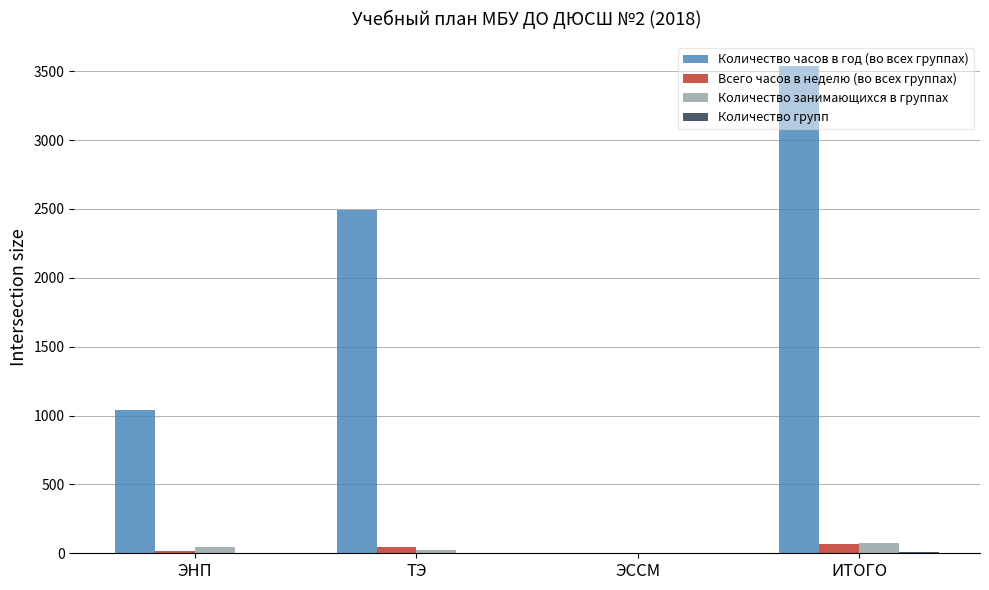

How many data points does each series have?

4